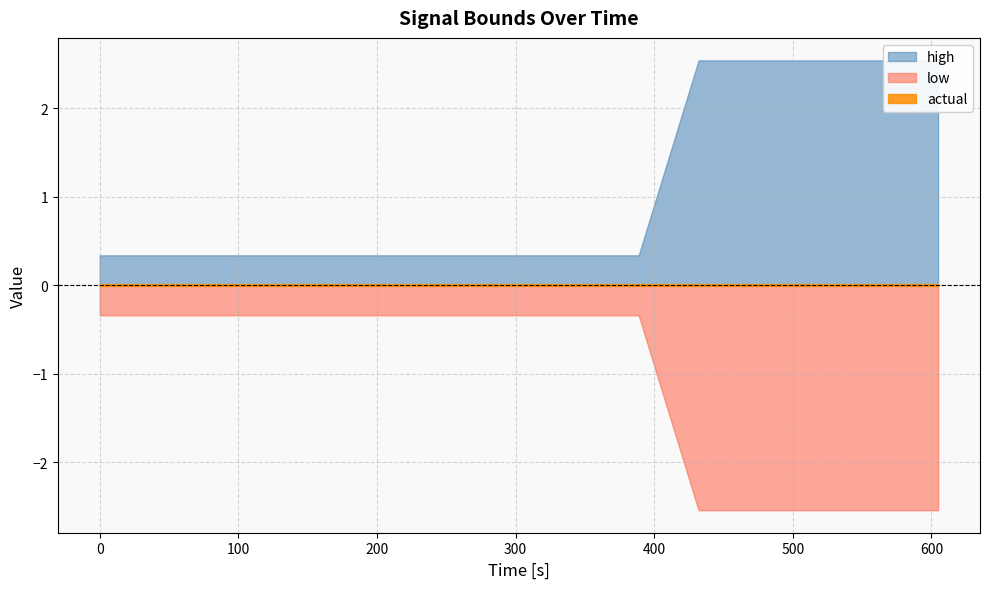

What is the label of the 12th point from the right?

129.6